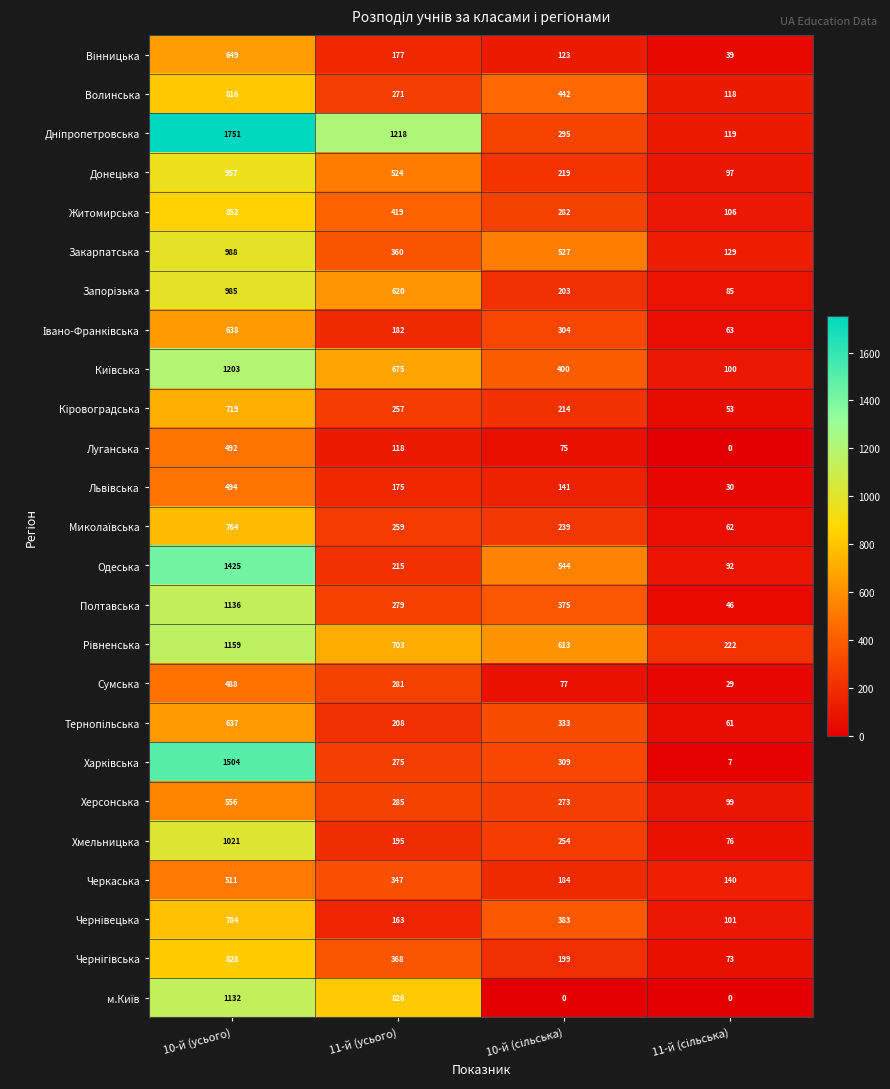

At which category is the sum across all series the highest?

10-й (усього)